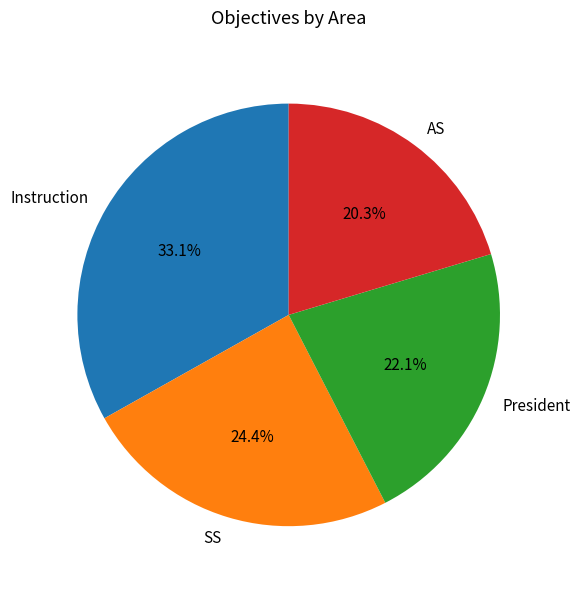

What is the ratio of the value at SS to the value at President?

1.1